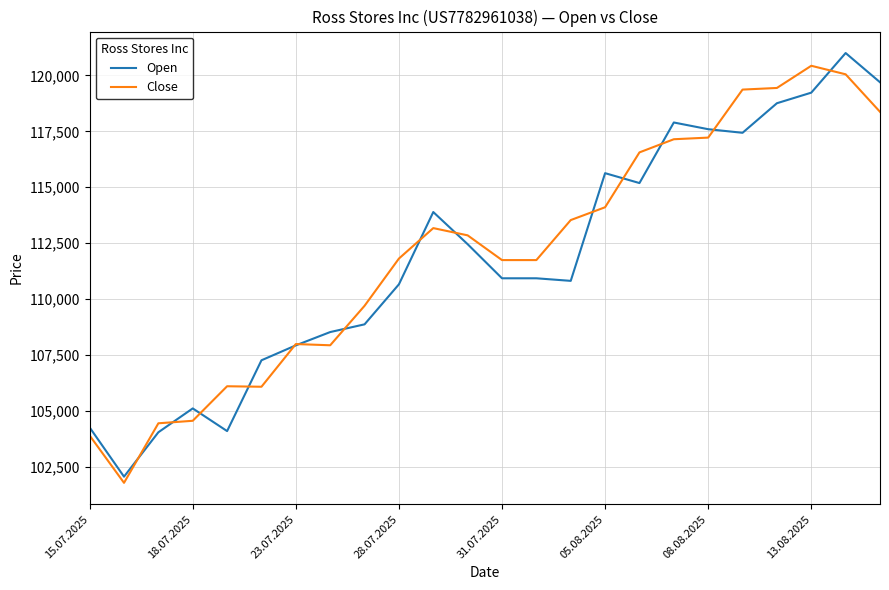

What is the greatest value displayed?

121002